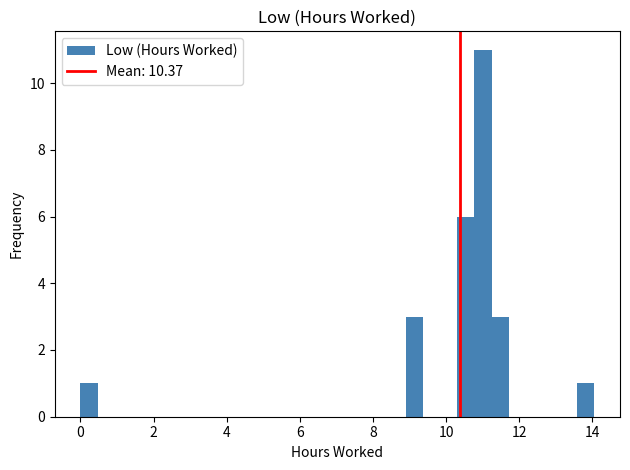

Around what value on the x-axis is the tallest bar? Give the approximate position of its centre, as read against the axis.

11.0